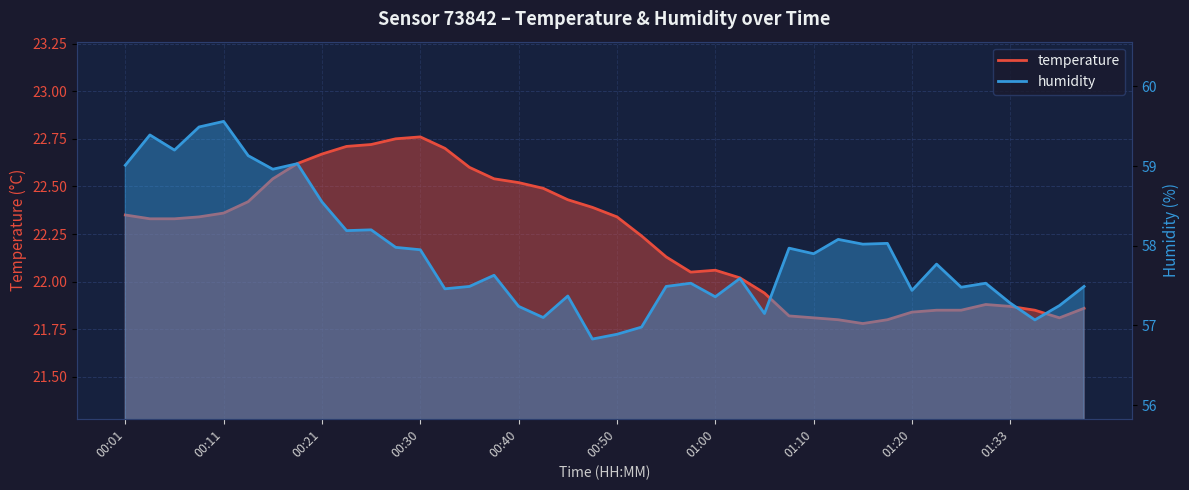

What position from the right is 00:01?

40